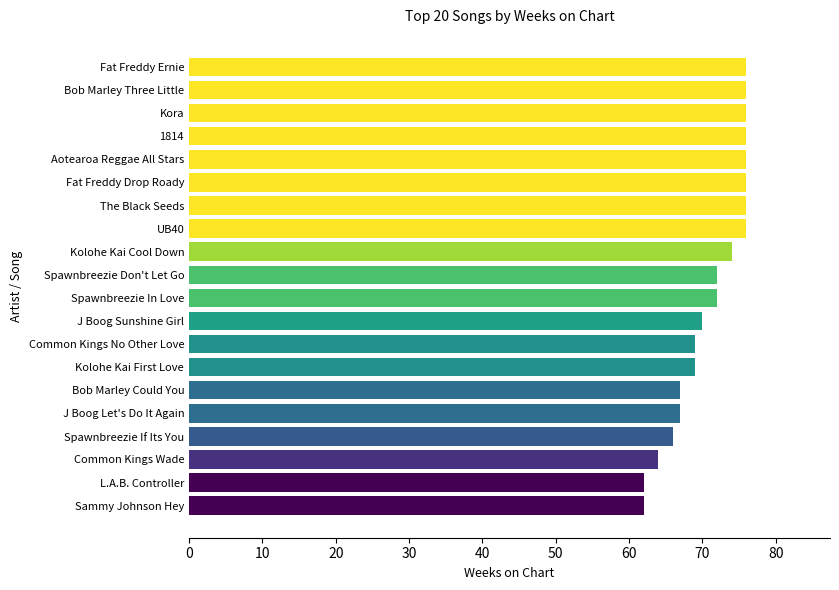

How many series are shown in this chart?

1